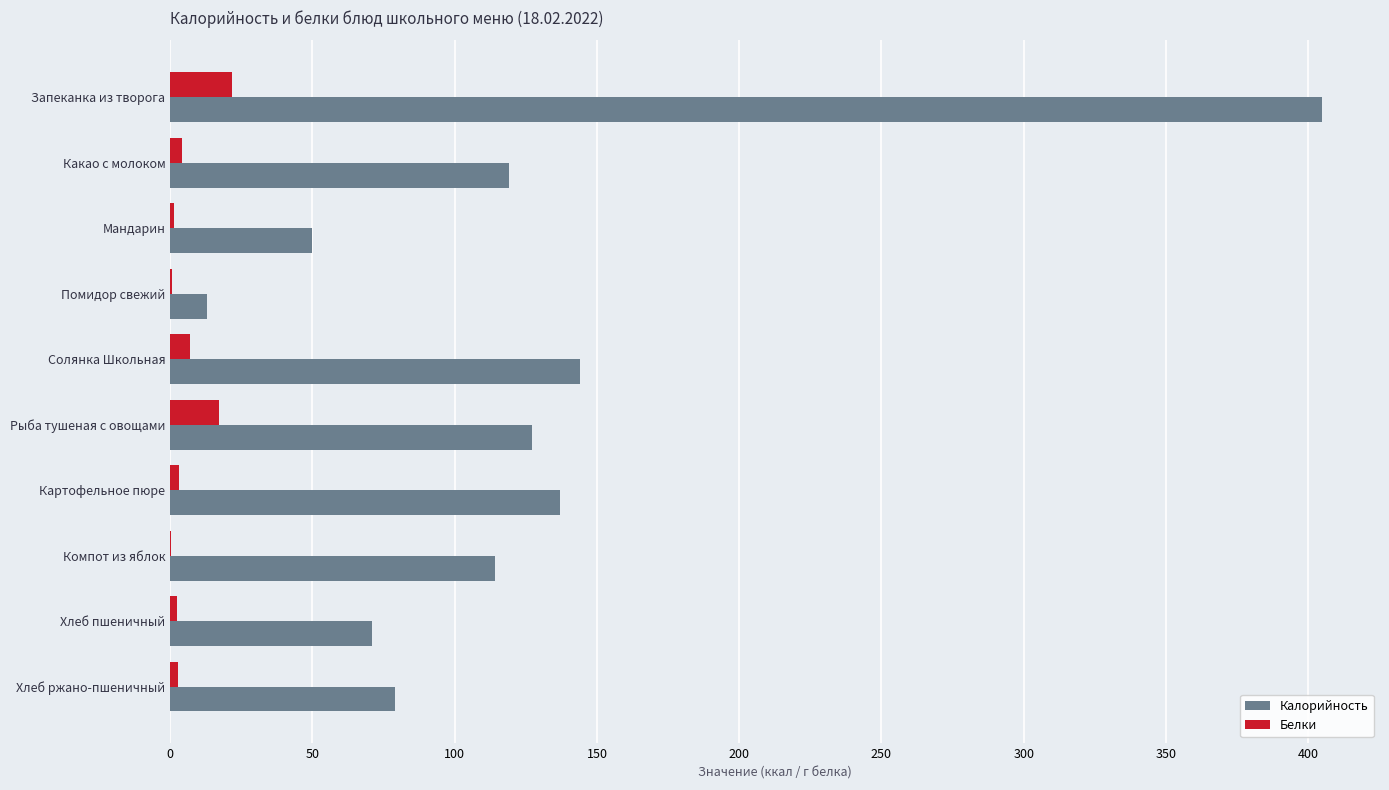

Between Помидор свежий and Хлеб пшеничный, which series saw the biggest shift?

Калорийность